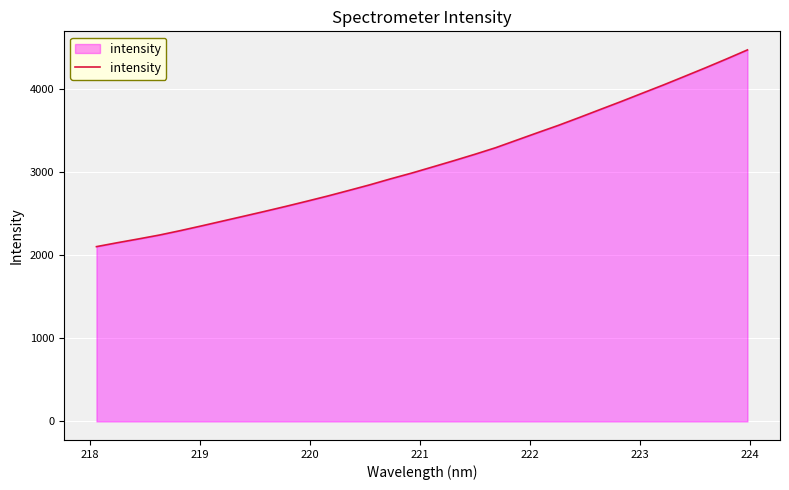

What is the difference between the maximum and minimum values?

2369.3